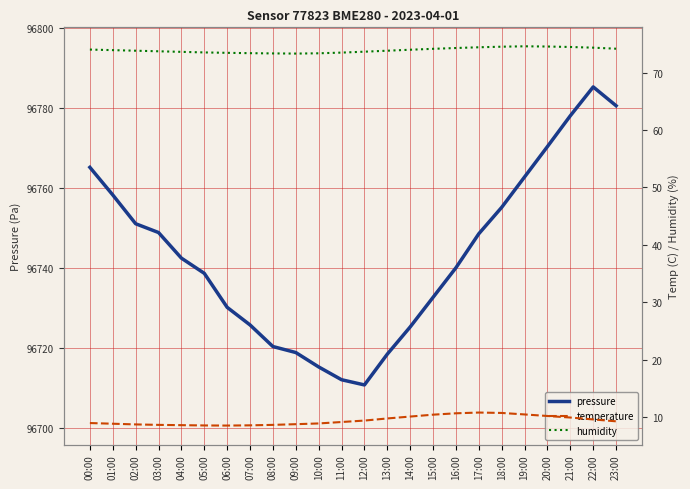

How many series are shown in this chart?

3